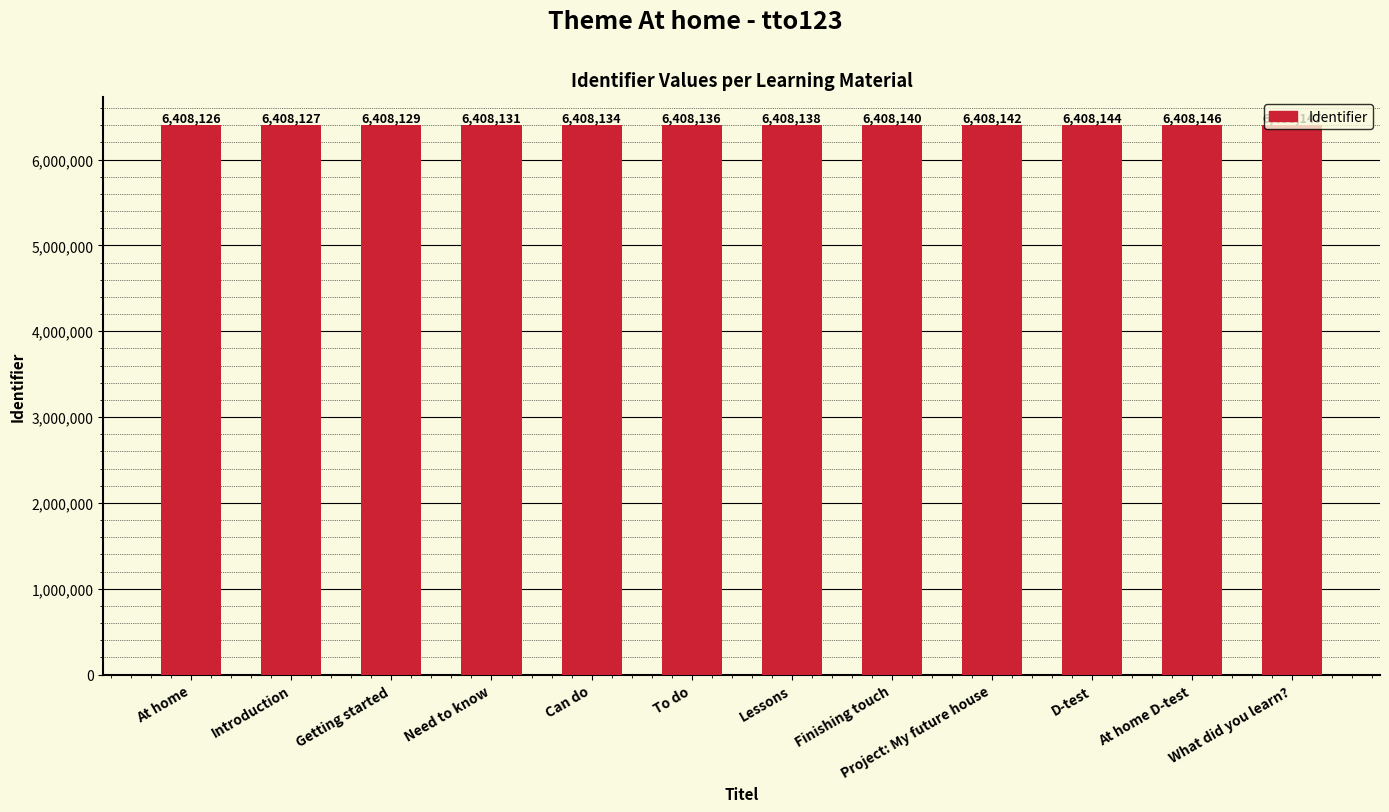

What is the change in value from To do to D-test?

+8